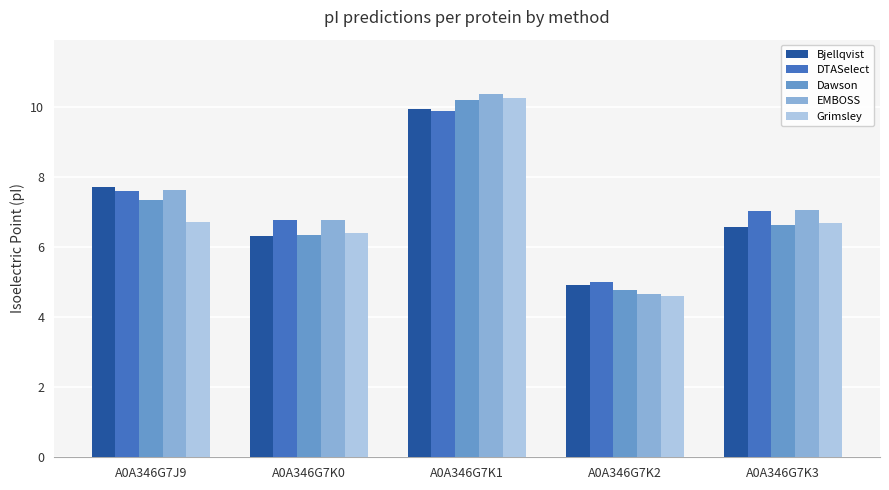

Where does the Dawson series first go above 6?

A0A346G7J9